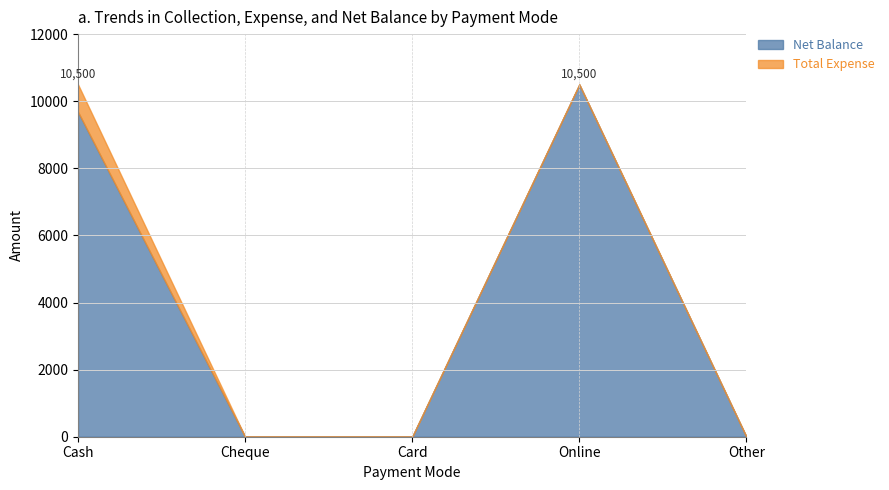

What is the label of the 2nd point from the left?

Cheque